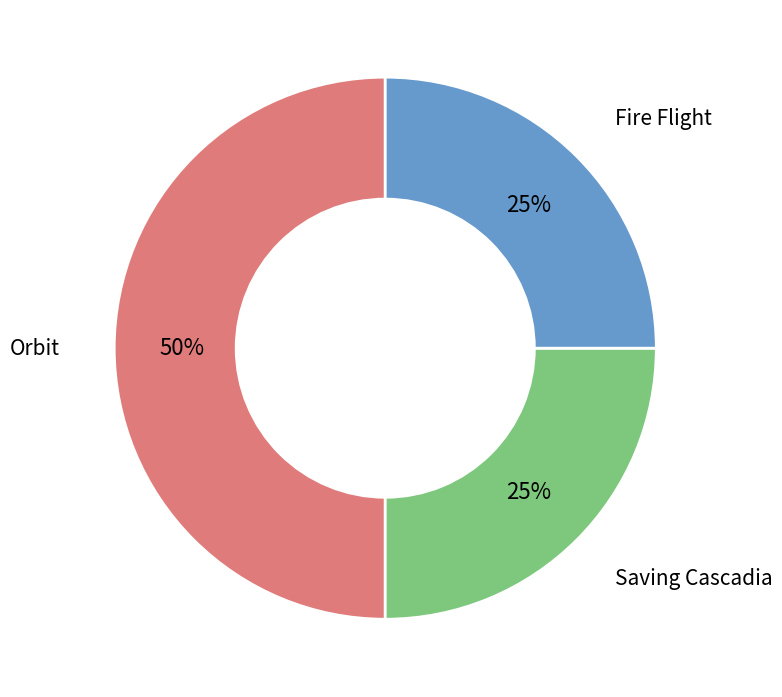

To the nearest percent, what is the difference between the largest and smallest slice percentages?

25%